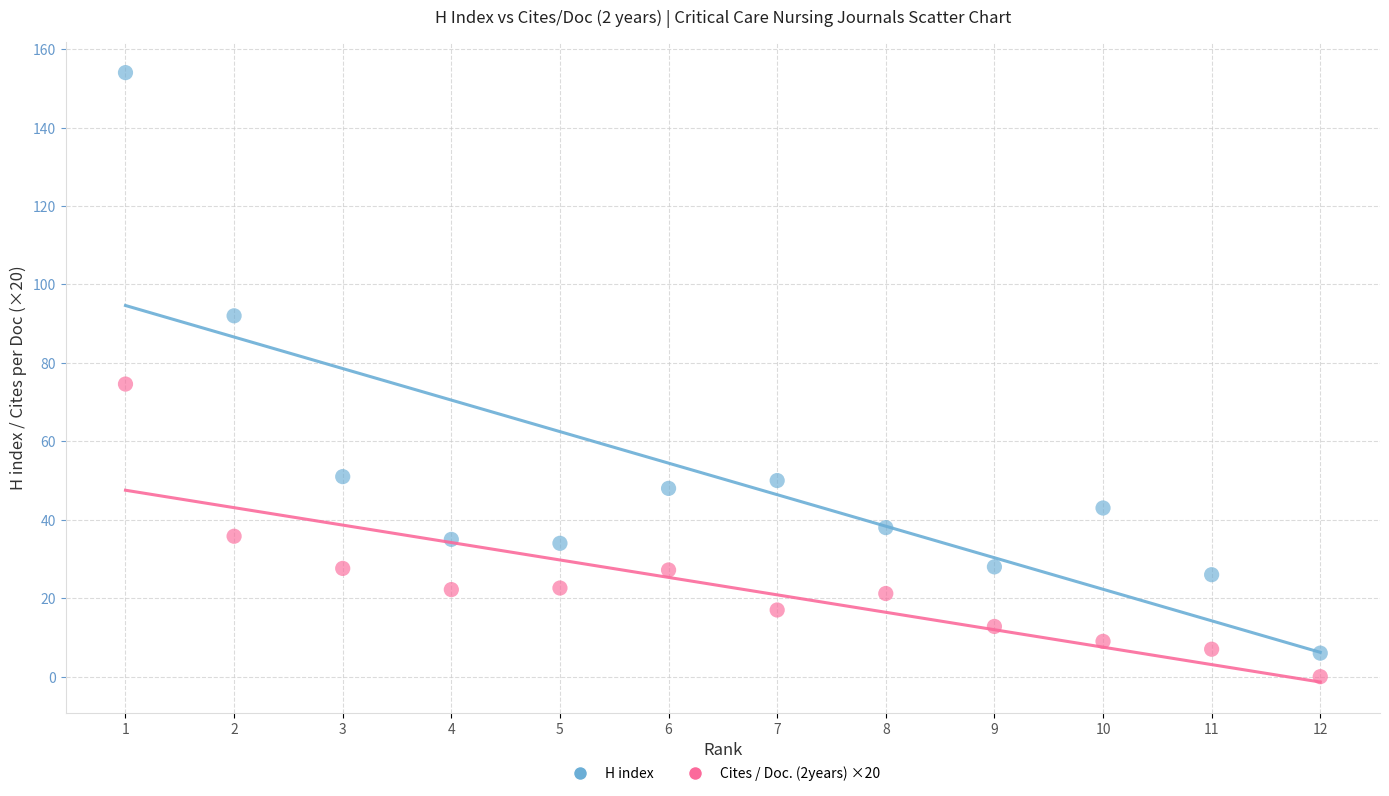

In the H index series, what Y value is closest to 80?

92.0